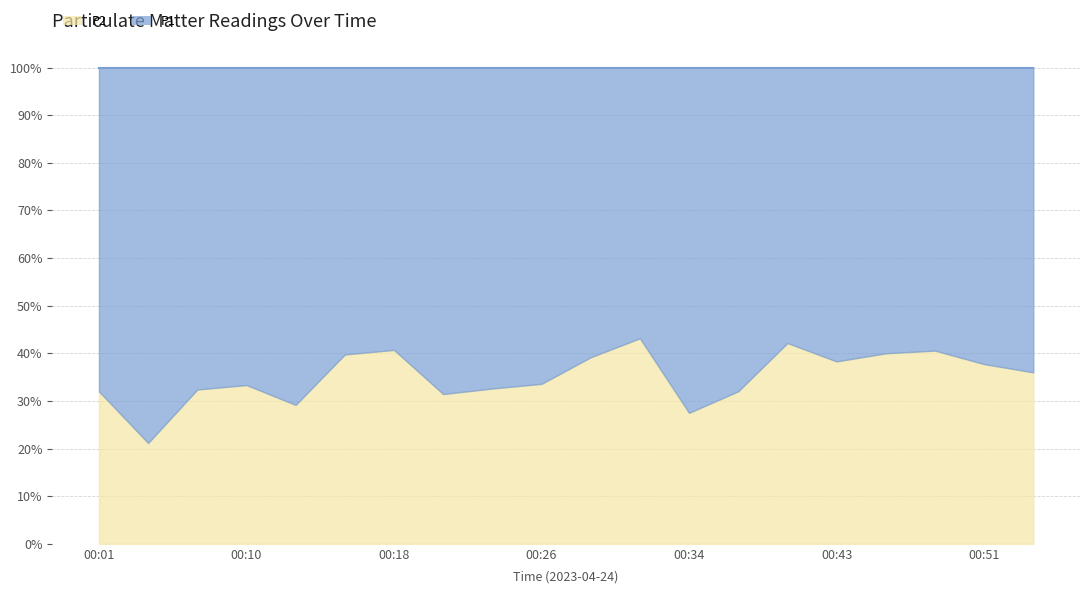

Reading right to left, list all the values displayed in this chart.

P1: 3.2	3.0	2.3	2.4	2.9	2.5	4.7	4.9	2.2	2.3	2.6	3.1	3.3	2.3	2.0	3.2	2.8	3.1	6.3	3.4
P2: 1.8	1.8	1.6	1.6	1.8	1.8	2.2	1.9	1.7	1.5	1.3	1.5	1.5	1.6	1.3	1.3	1.4	1.5	1.7	1.6